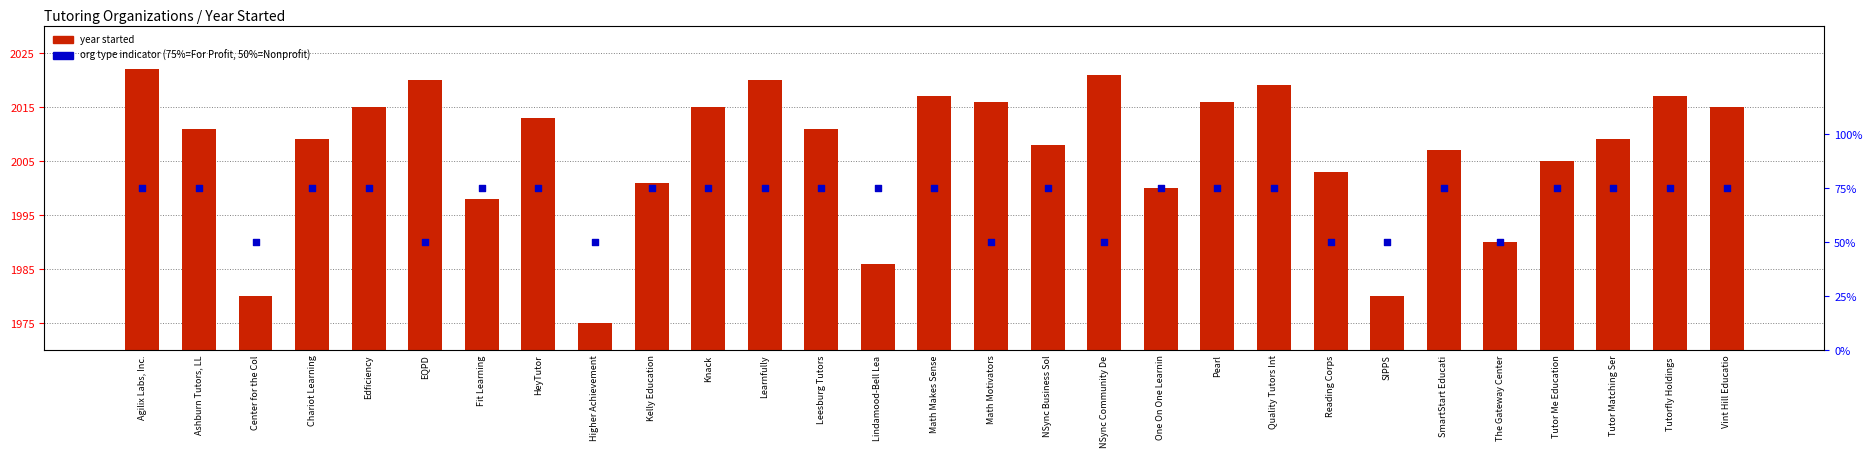

Is the value of year started at SIPPS greater than the value of org type indicator at Math Makes Sense?

Yes